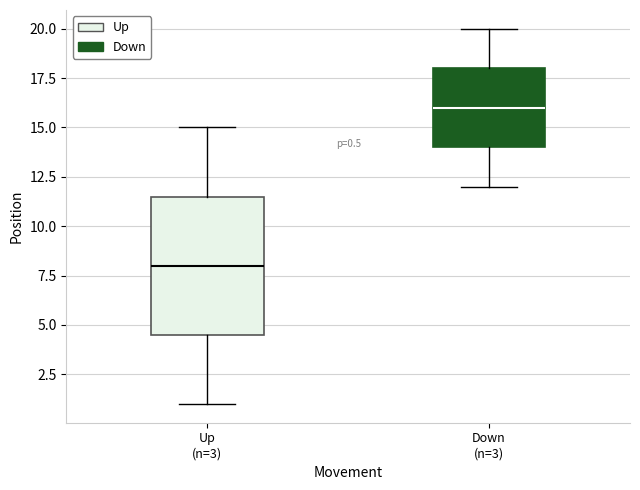

Which box's median line is the highest?

Down (n=3)